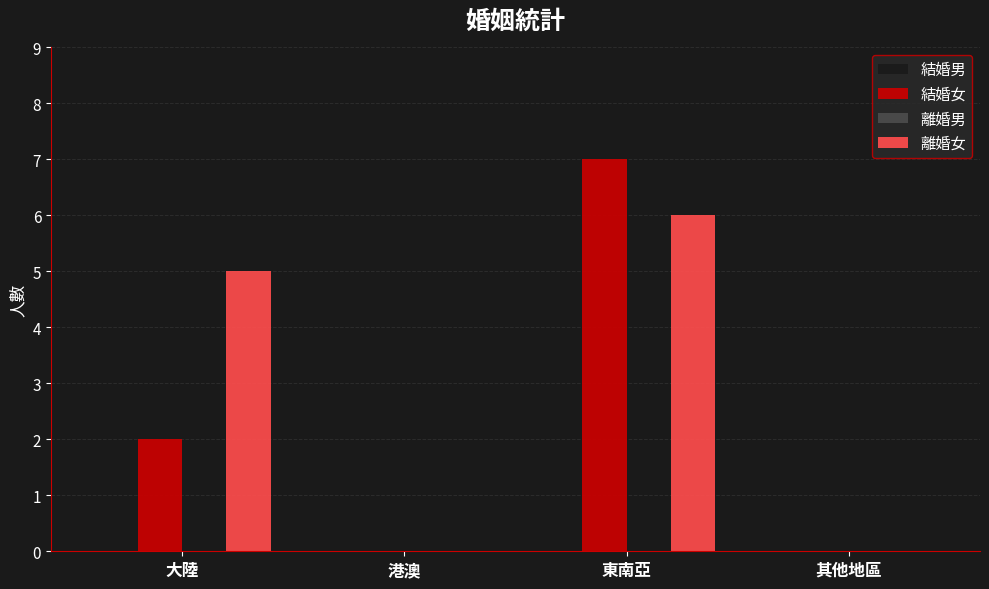

At which category is the sum across all series the highest?

東南亞